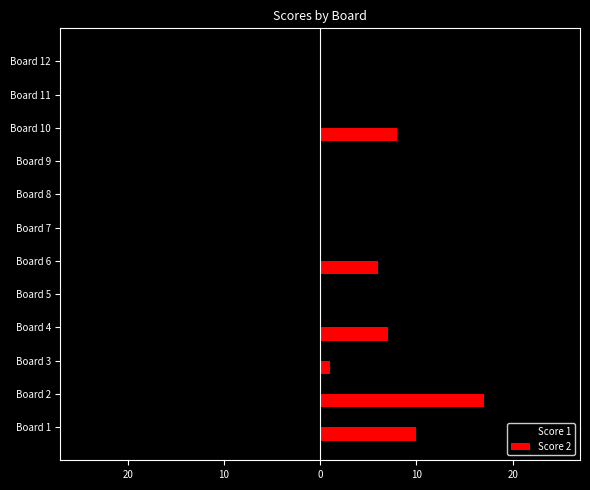

What is the minimum value shown in the chart?

-25